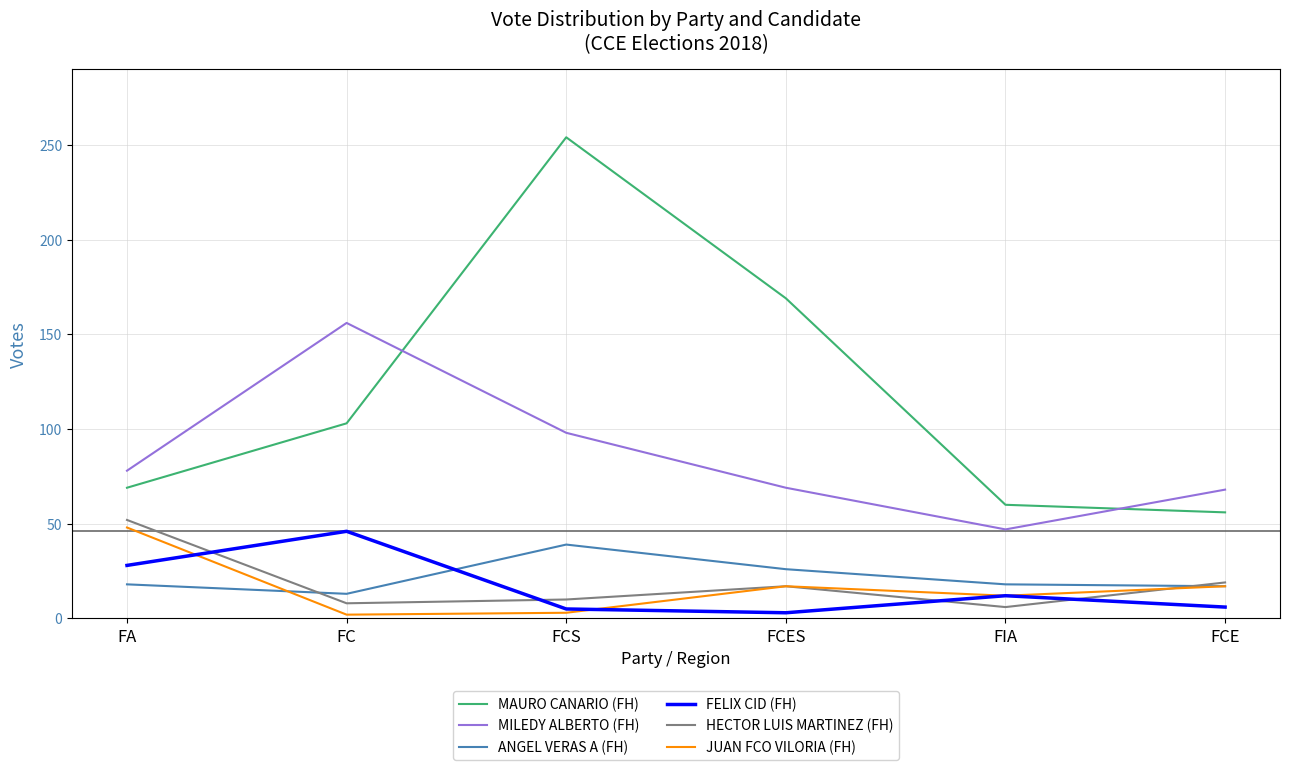

Is the value of FELIX CID (FH) at FCE greater than the value of MILEDY ALBERTO (FH) at FCS?

No